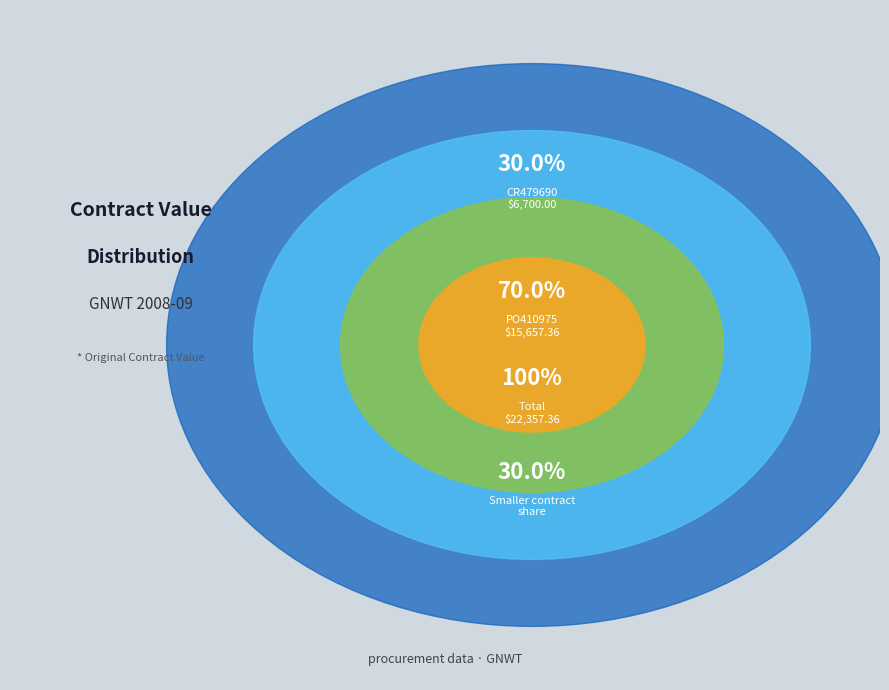

Which category accounts for the majority?

PO410975